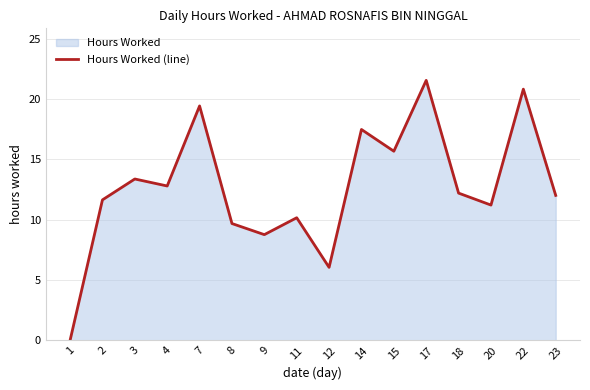

What is the value of the 9th point from the left?

6.0